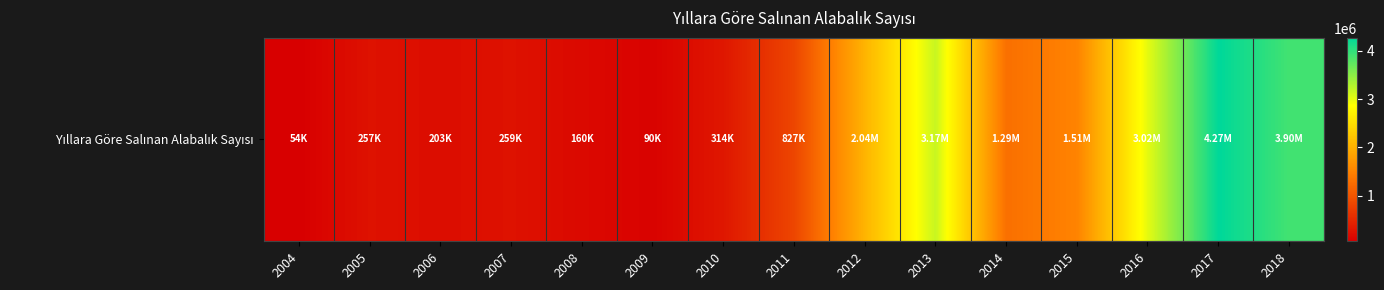

What is the change in value from 2005 to 2013?

+2915000